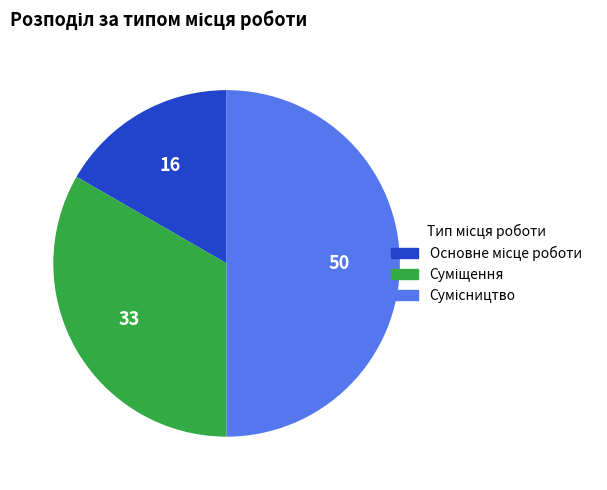

True or false: Основне місце роботи accounts for 17% of the total.

True